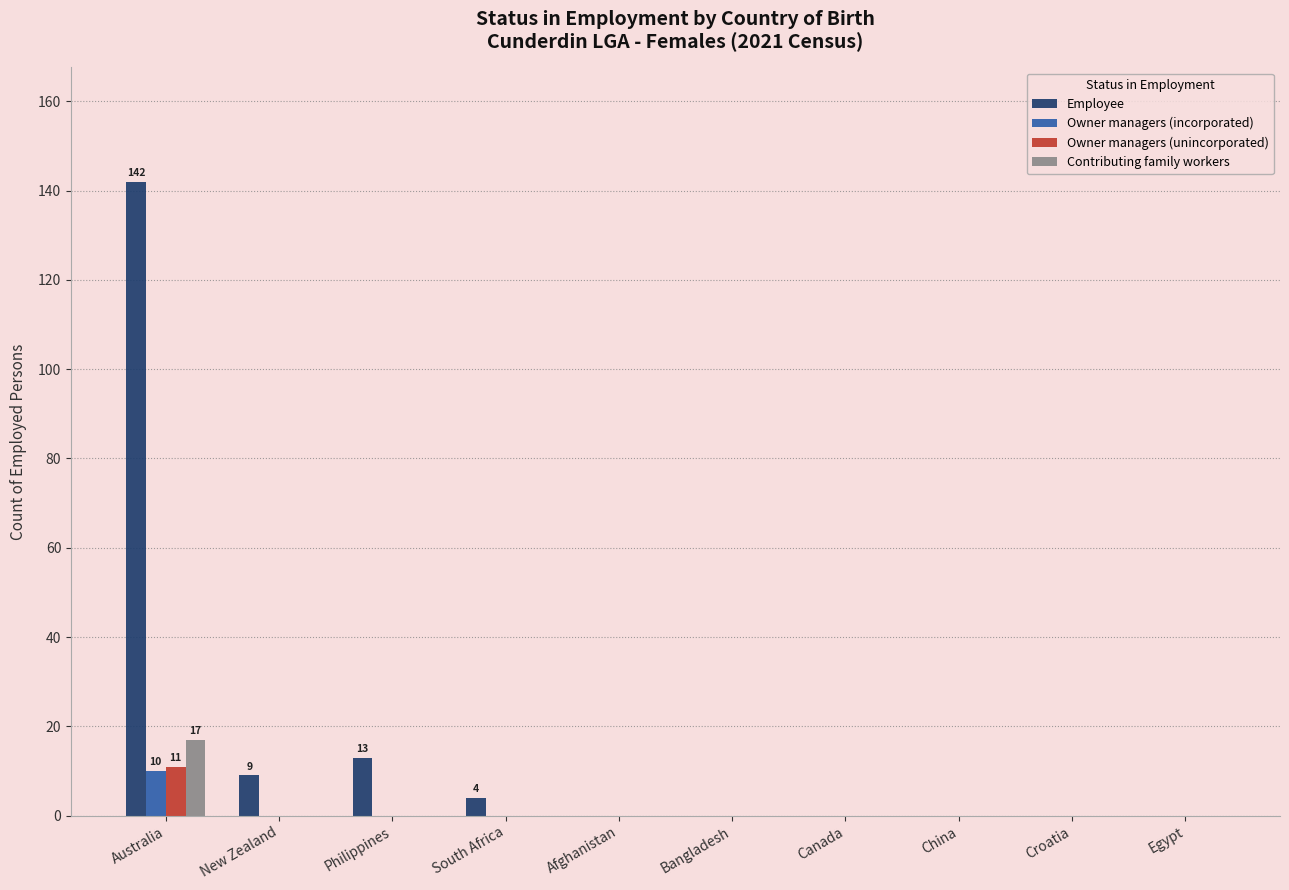

Are the bars horizontal?

No